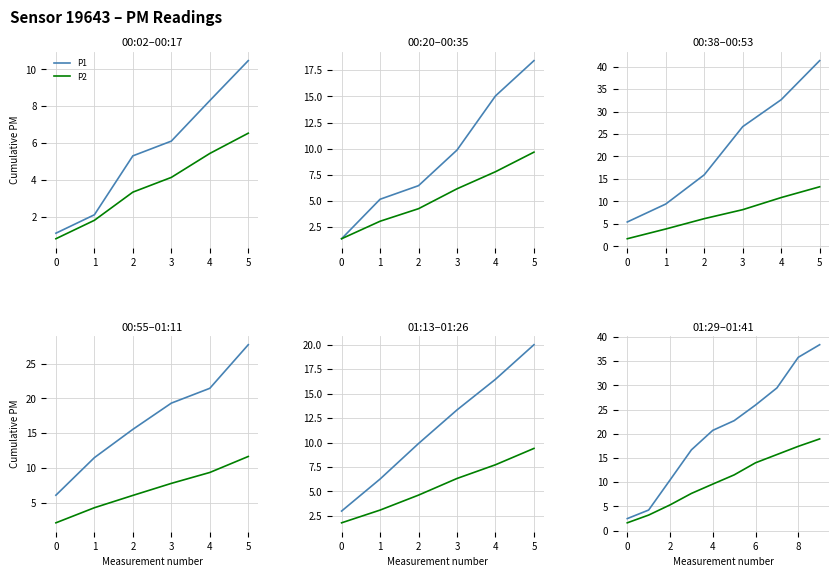

True or false: P2 and P1 intersect in this chart.

False